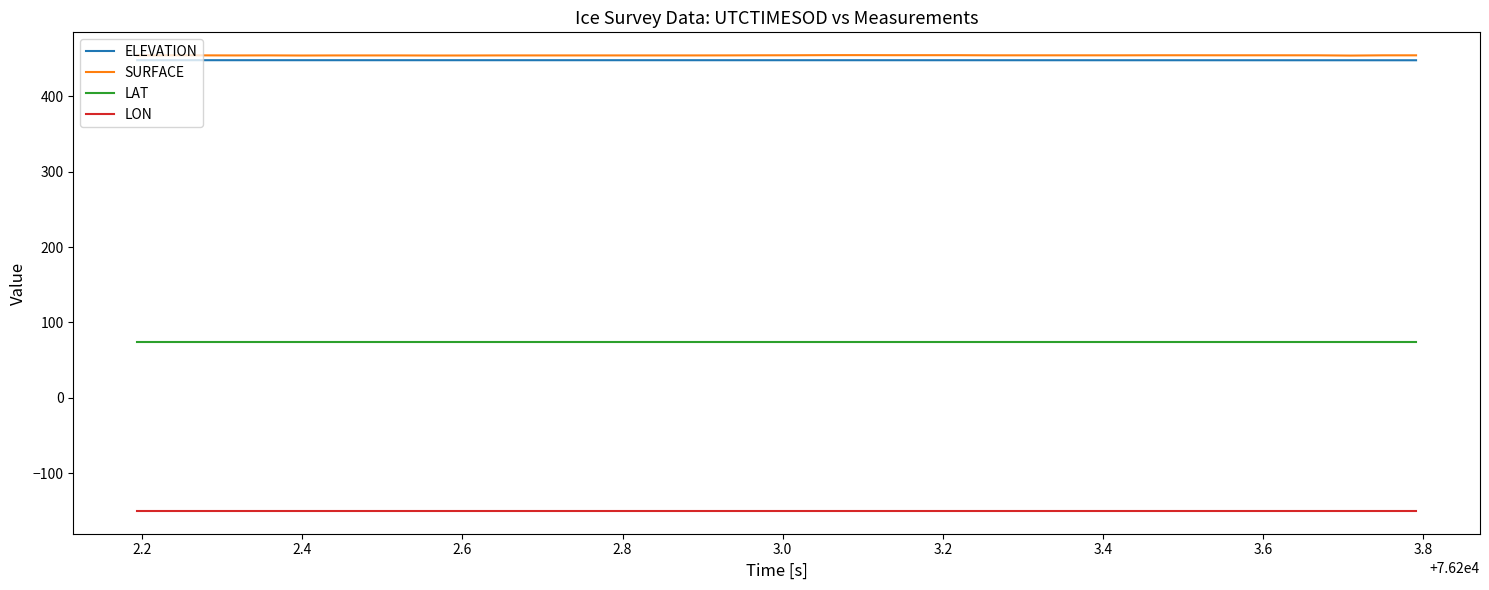

What is the minimum value shown in the chart?

-150.0